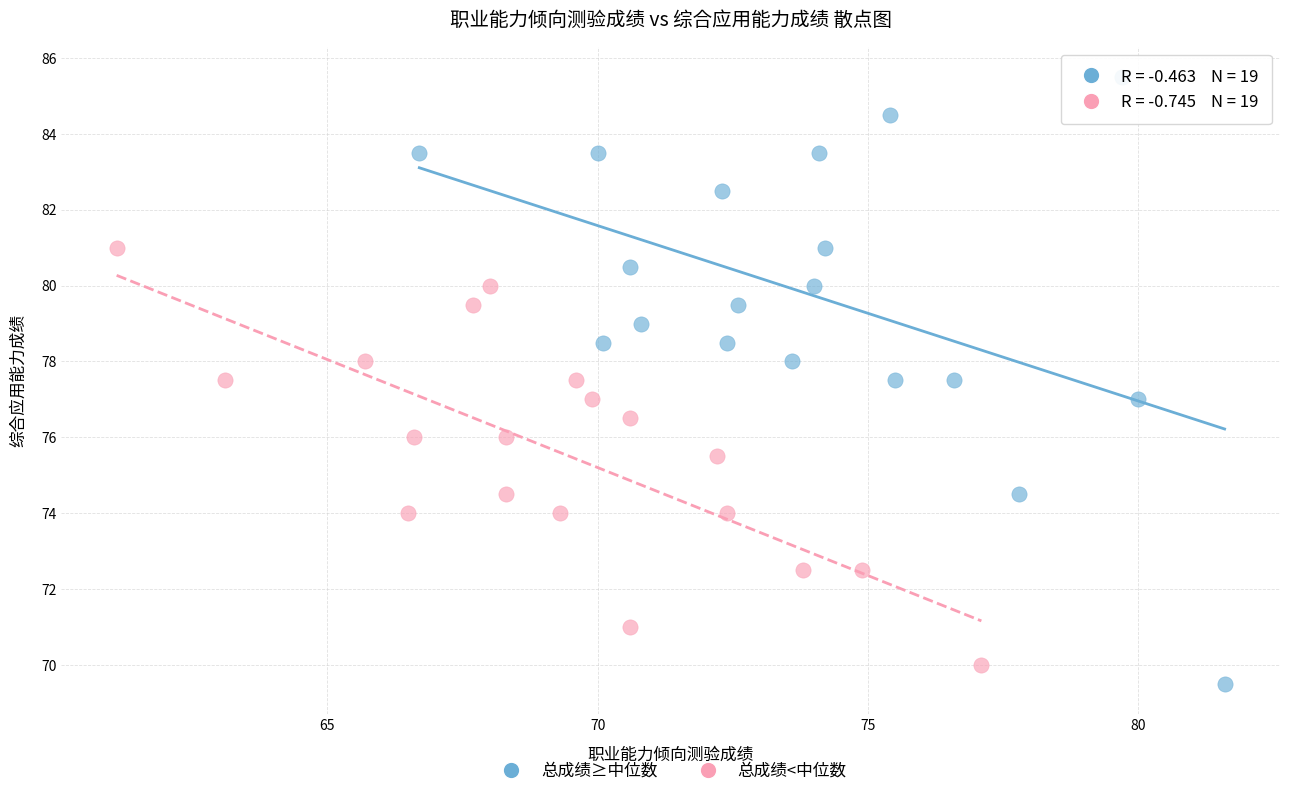

What are all the series names shown in the legend?

总成绩≥中位数, 总成绩<中位数